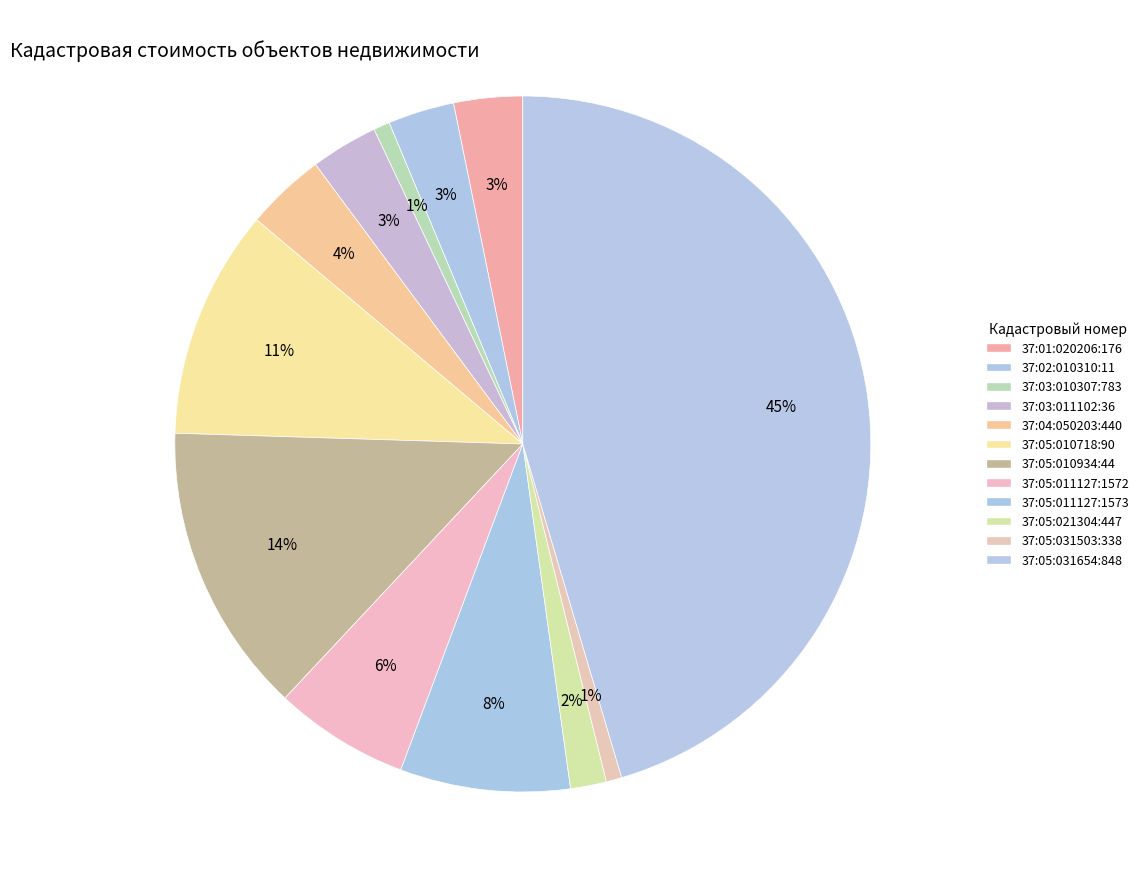

Which category has the biggest portion of the pie?

37:05:031654:848